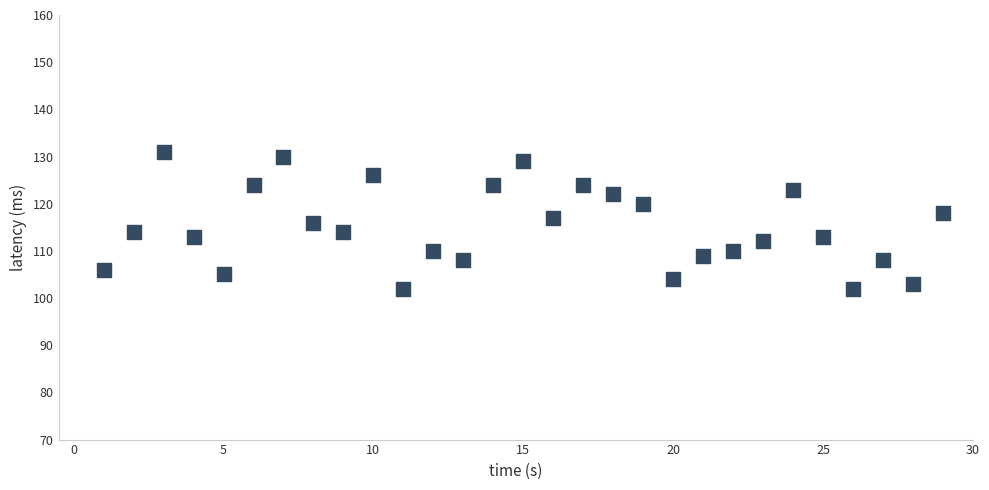

What is the range of X values (max minus min)?

28